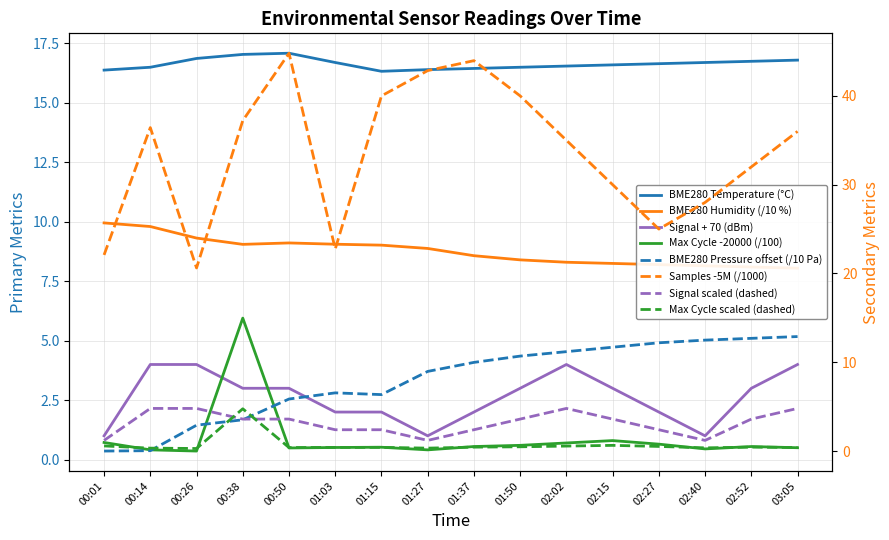

What is the spread (max minus min) of values at 02:15?

29.2